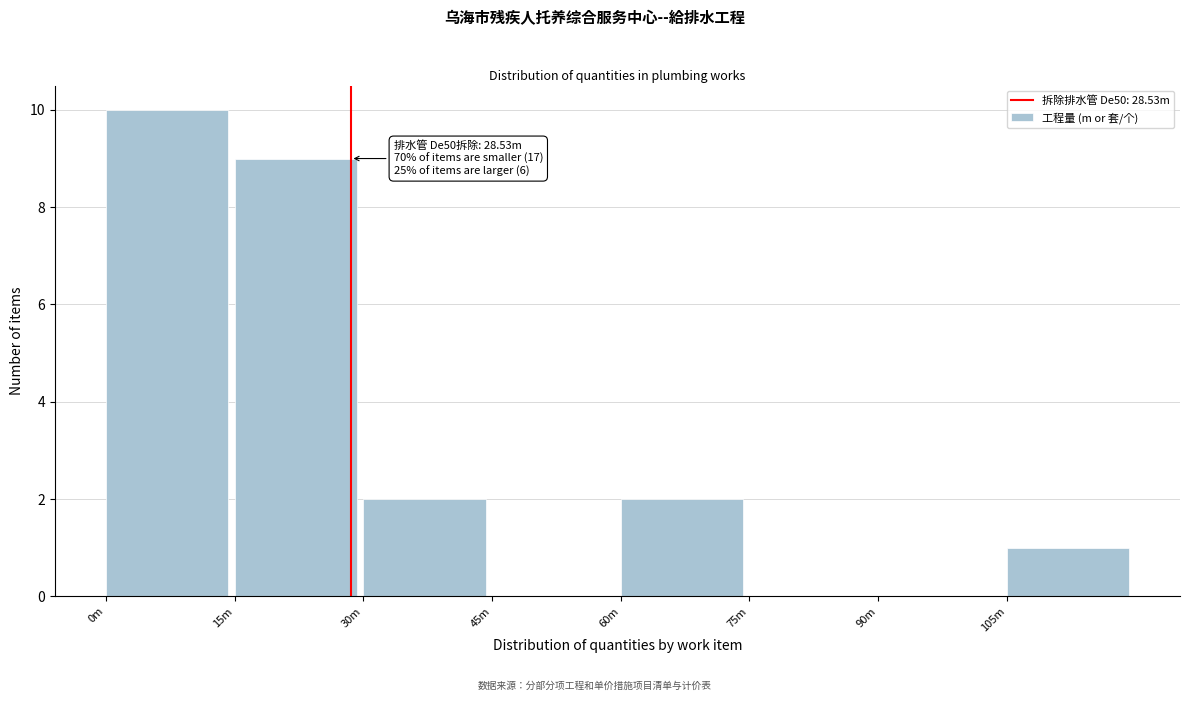

Reading left to right, what are all the values shown in this chart?

0m=10	15m=9	30m=2	45m=0	60m=2	75m=0	90m=0	105m=1